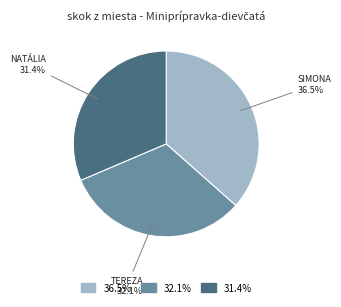

Count the number of slices in the pie.

3